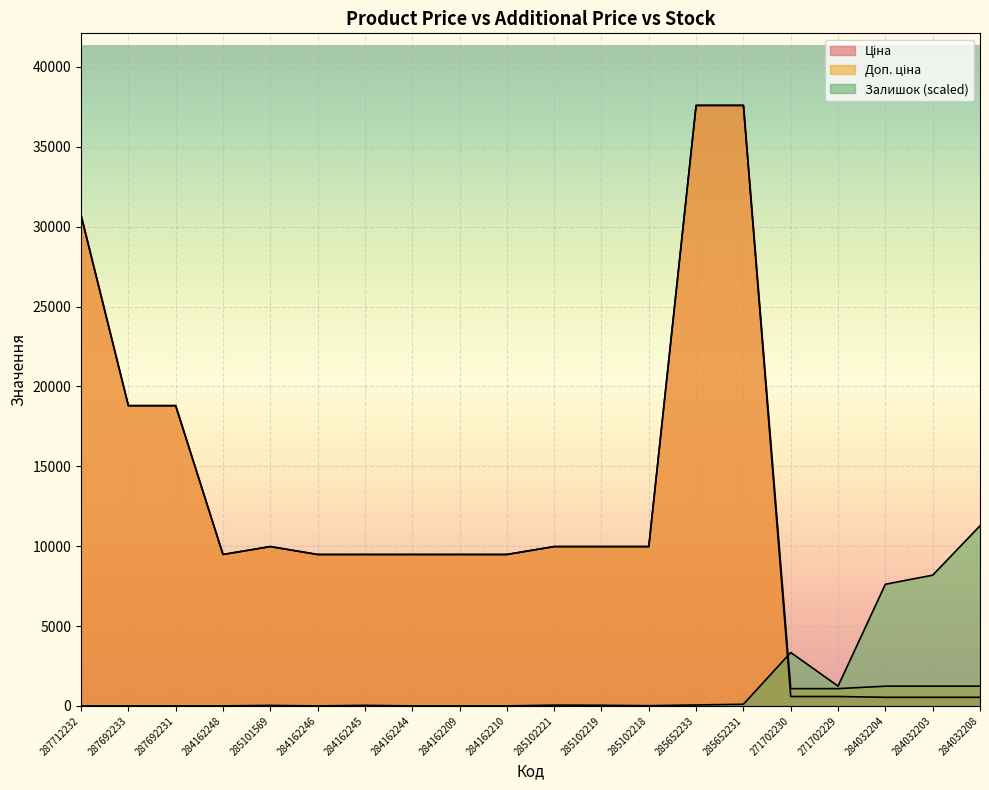

Which series has the largest range (max minus min)?

Ціна